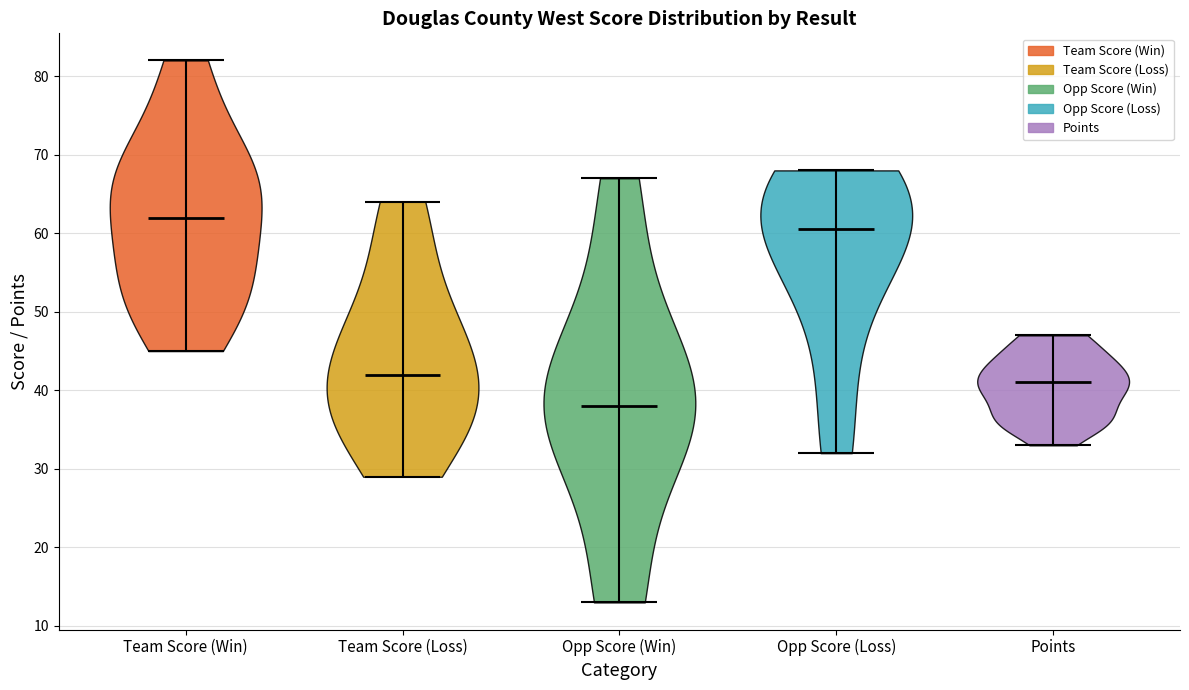

Reading left to right, read every violin against the y-axis: where its median line is, and the lowest and highest points it reaches. The values are not printed on the chart, so give them approximately, as read against the axis.

Team Score (Win): median line 62, lowest point 45, highest point 82
Team Score (Loss): median line 42, lowest point 29, highest point 64
Opp Score (Win): median line 38, lowest point 13, highest point 67
Opp Score (Loss): median line 61, lowest point 32, highest point 68
Points: median line 41, lowest point 33, highest point 47